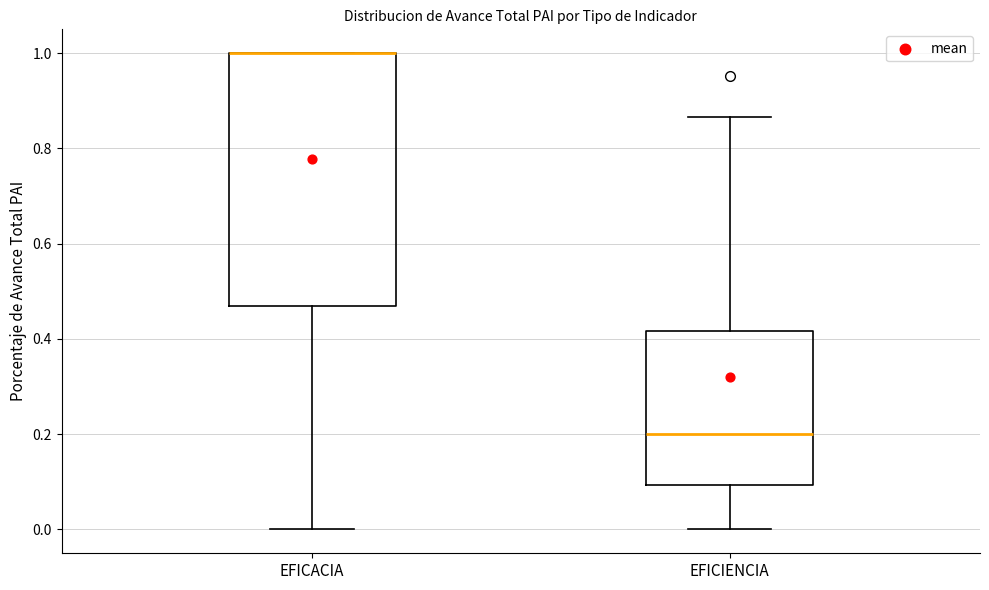

Reading left to right, read every box against the y-axis: the position of its median line, the range the box covers, and the ends of its whiskers. The values are not printed on the chart, so give them approximately, as read against the axis.

EFICACIA: median 1.00 (drawn on the box's upper edge), box 0.46 to 1.00, whiskers 0.00 to 1.00
EFICIENCIA: median 0.20, box 0.10 to 0.42, whiskers 0.00 to 0.86